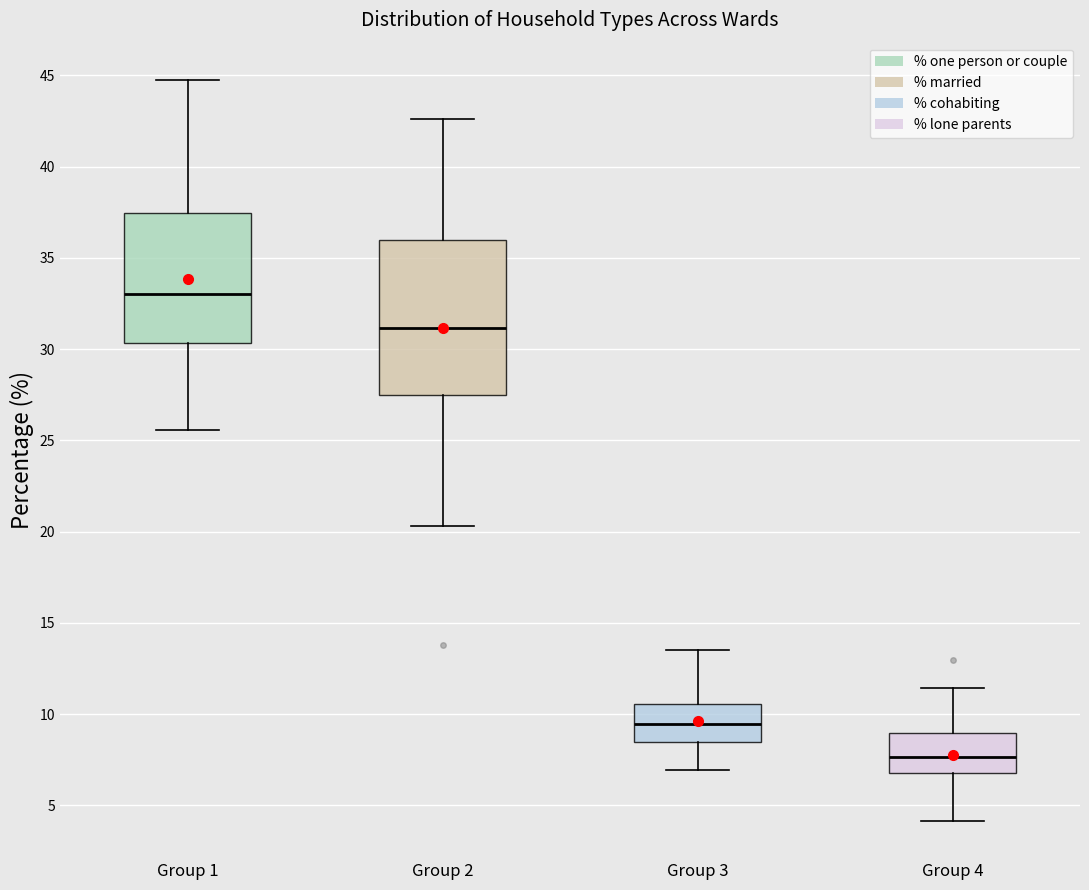

Which box has the highest median line?

Group 1